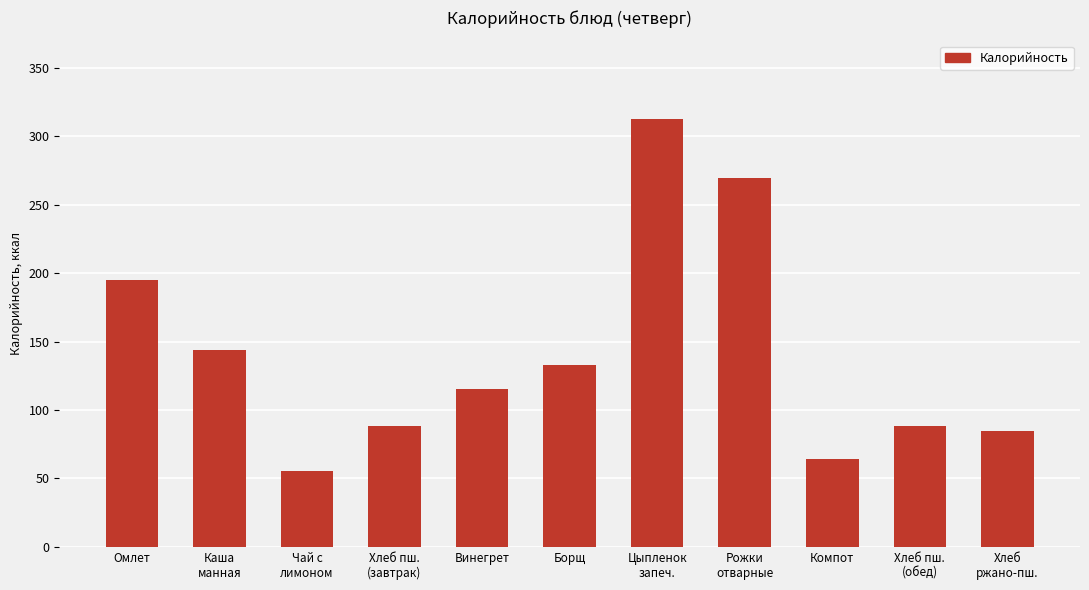

True or false: the data shows 38.8 at Хлеб
ржано-пш..

False